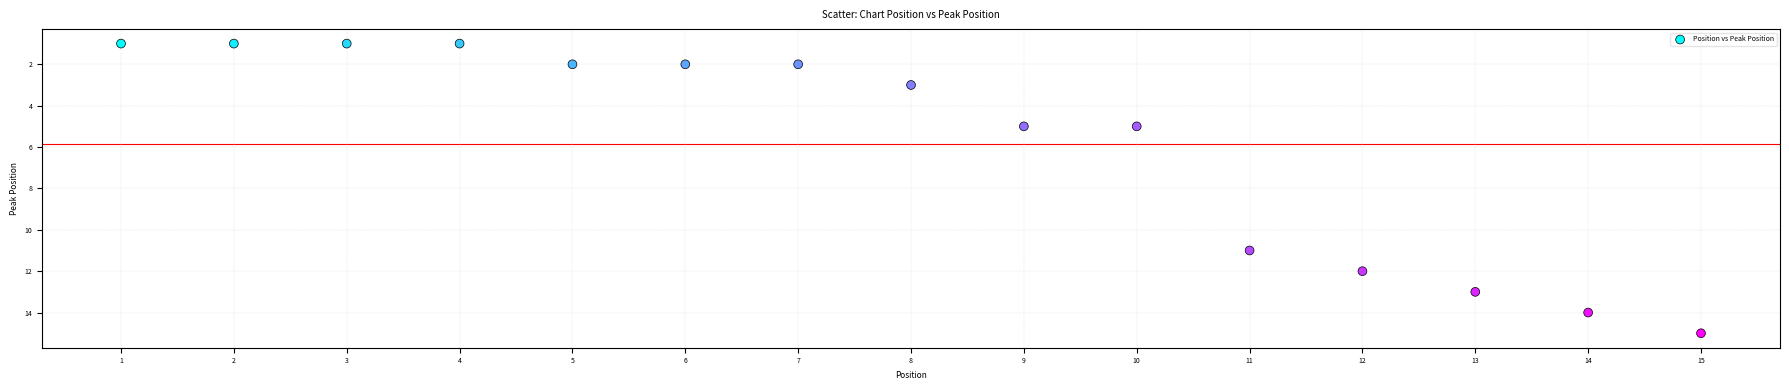

What is the range of X values (max minus min)?

14